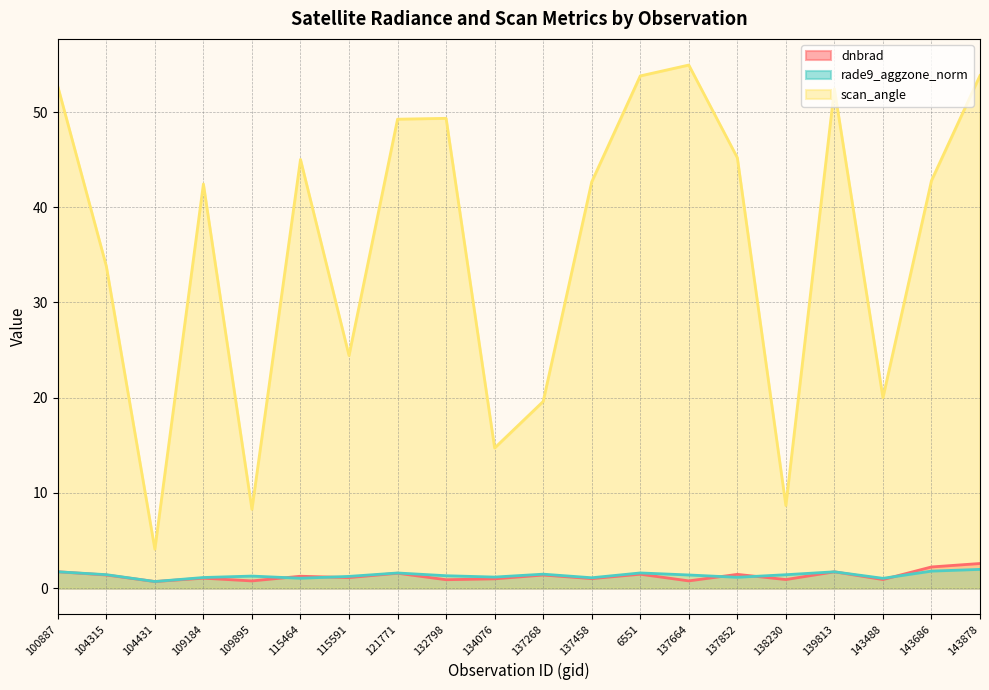

True or false: dnbrad and scan_angle intersect in this chart.

False